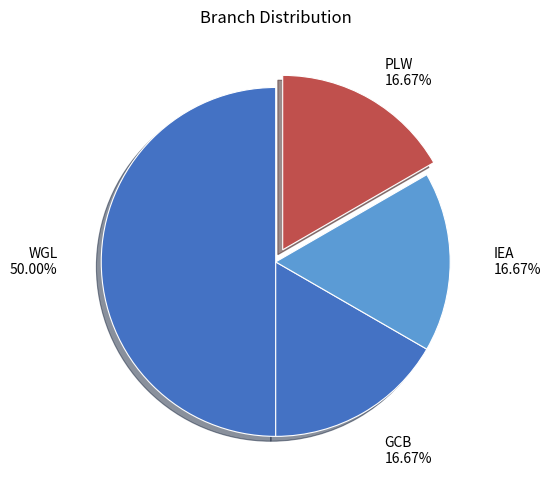

Which category has the biggest portion of the pie?

WGL